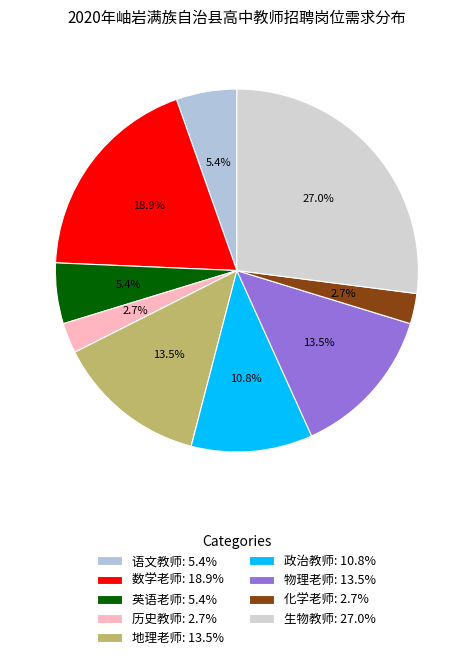

Does 政治教师 represent more than half of the total?

No